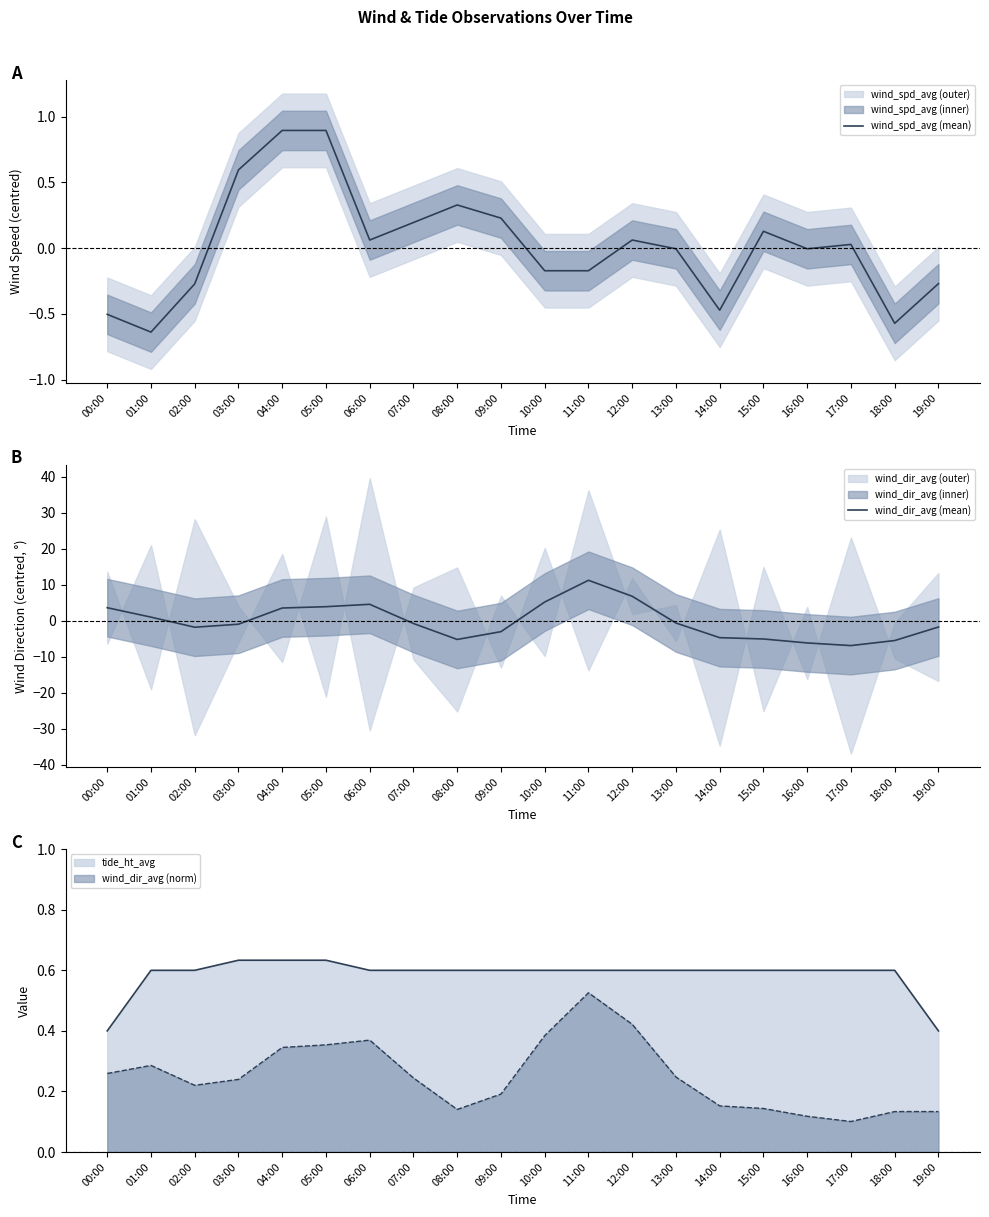

How many series are shown in this chart?

2